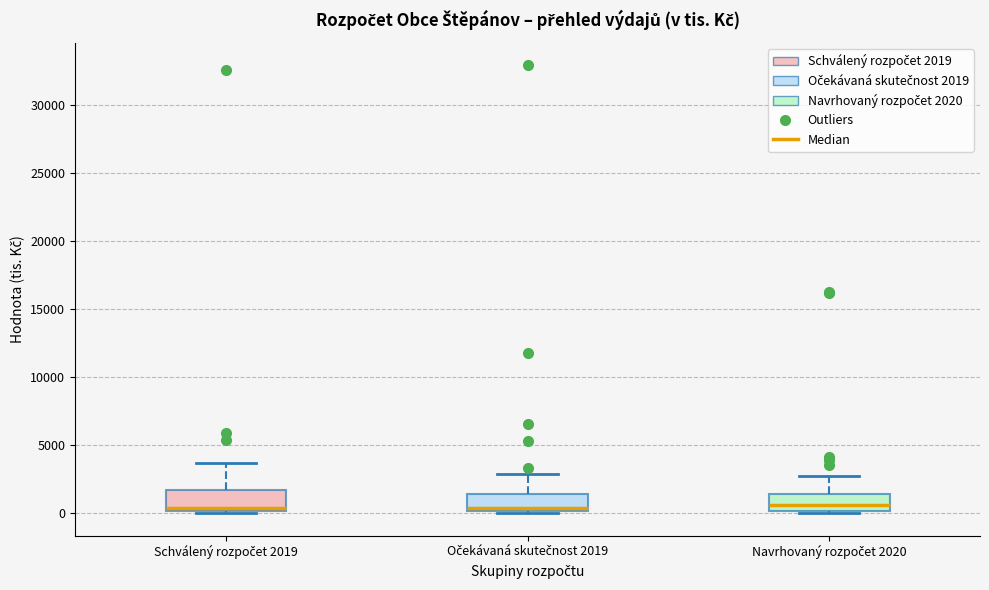

Reading left to right, transcribe this box plot: for each box, give where its median line is, the range the box spans, and where its two whiskers end, as read against the y-axis. The values are not printed on the chart, so give them approximately, as read against the axis.

Schválený rozpočet 2019: median 500, box 0 to 1500, whiskers 0 (just below the box's lower edge) to 3500
Očekávaná skutečnost 2019: median 500, box 0 to 1500, whiskers 0 (just below the box's lower edge) to 3000
Navrhovaný rozpočet 2020: median 500, box 0 to 1500, whiskers 0 (just below the box's lower edge) to 2500